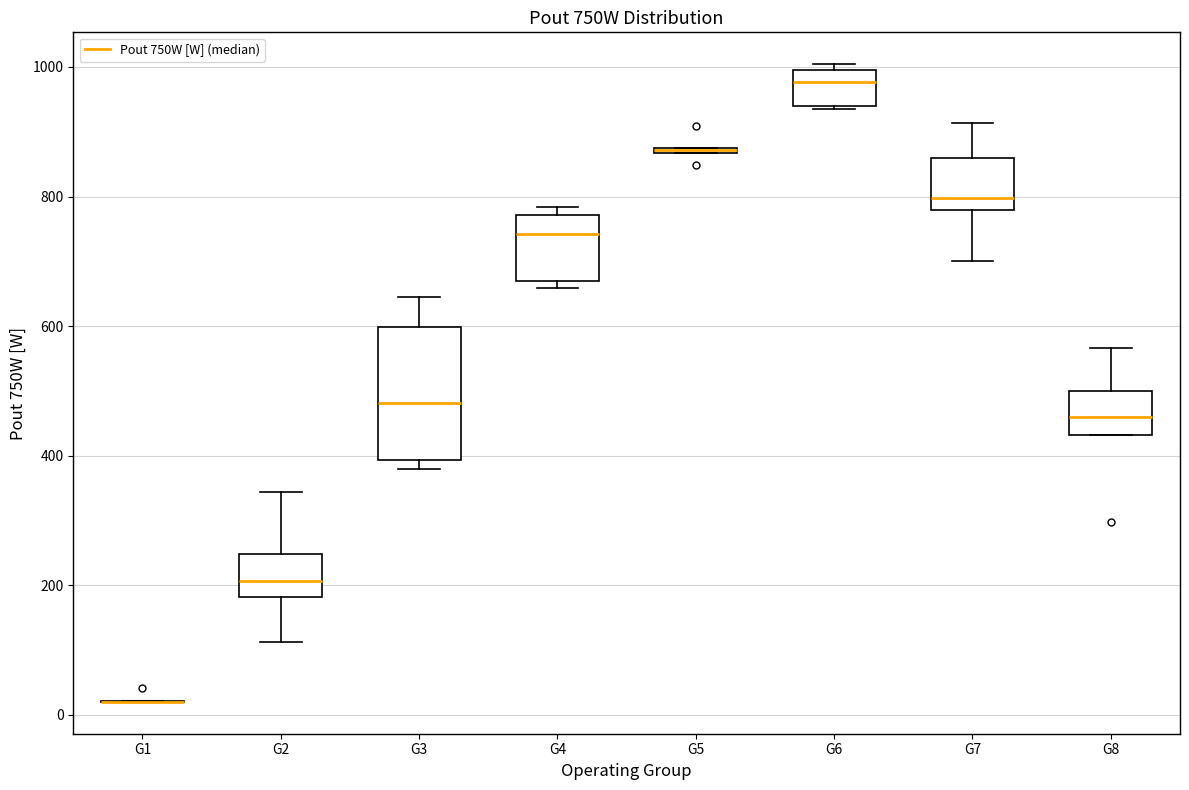

Comparing the boxes themselves (not the whiskers), which one is the tallest?

G3